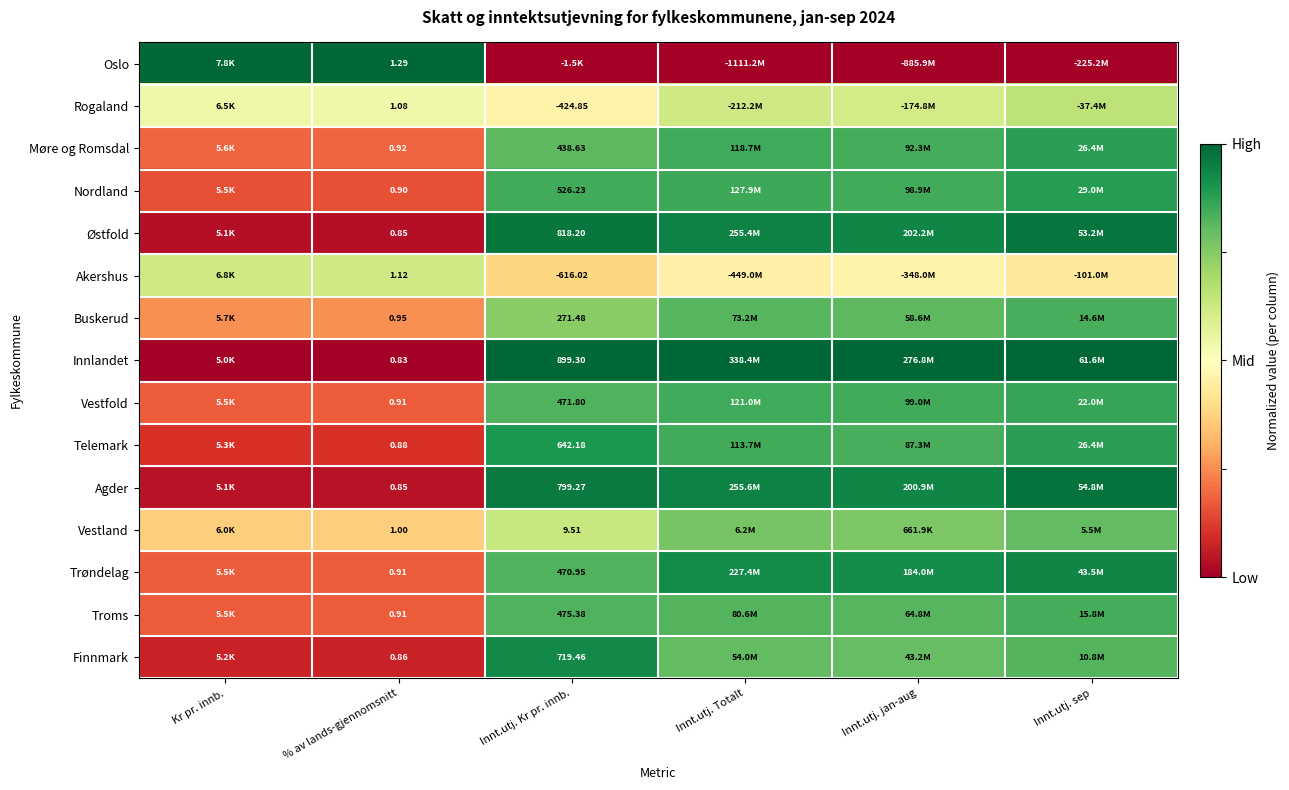

List the series in order of their peak value, lowest first.

Akershus, Rogaland, Vestland, Buskerud, Troms, Vestfold, Møre og Romsdal, Nordland, Telemark, Finnmark, Trøndelag, Østfold, Agder, Oslo, Innlandet